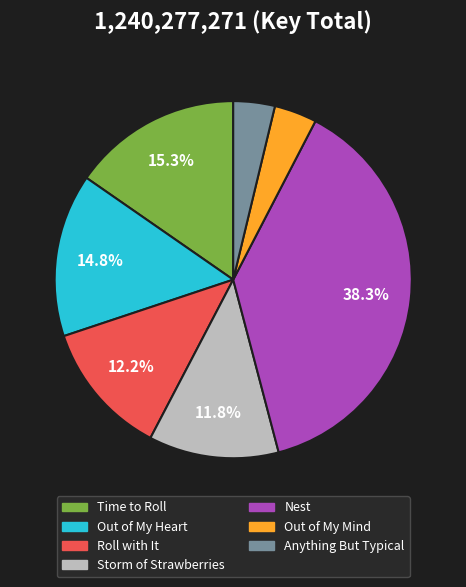

To the nearest percent, what is the difference between the Out of My Mind and Storm of Strawberries slice percentages?

8%